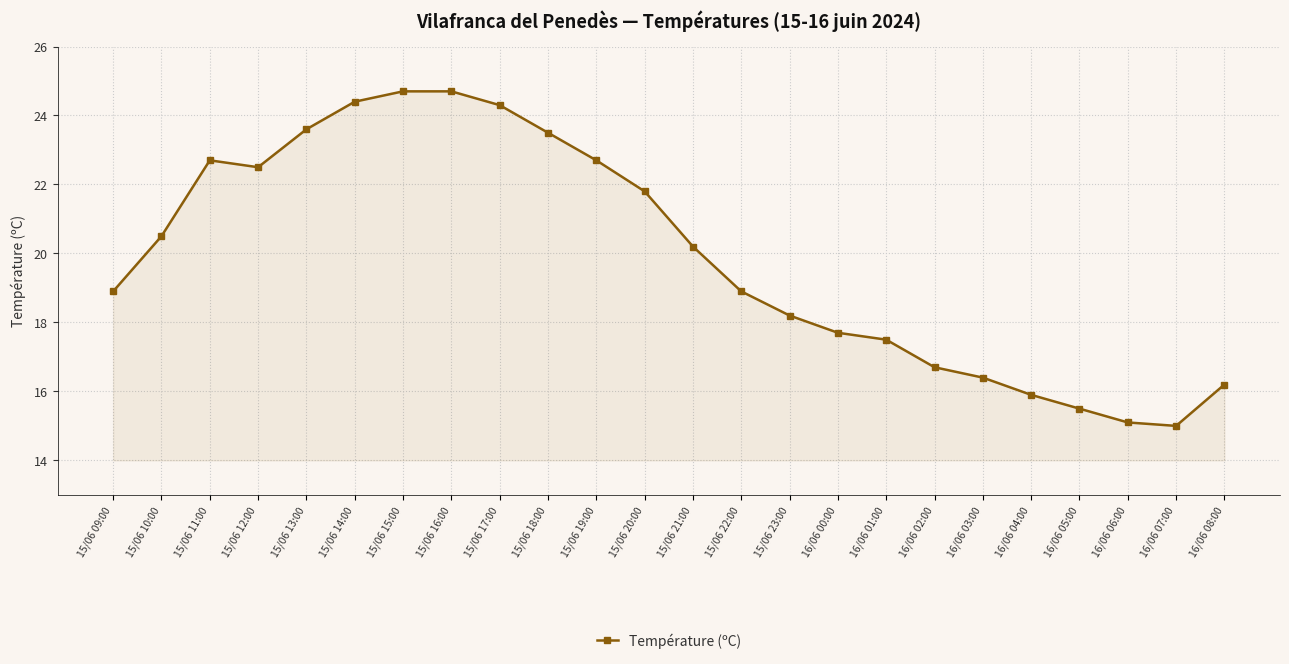

What position from the left is 15/06 19:00?

11